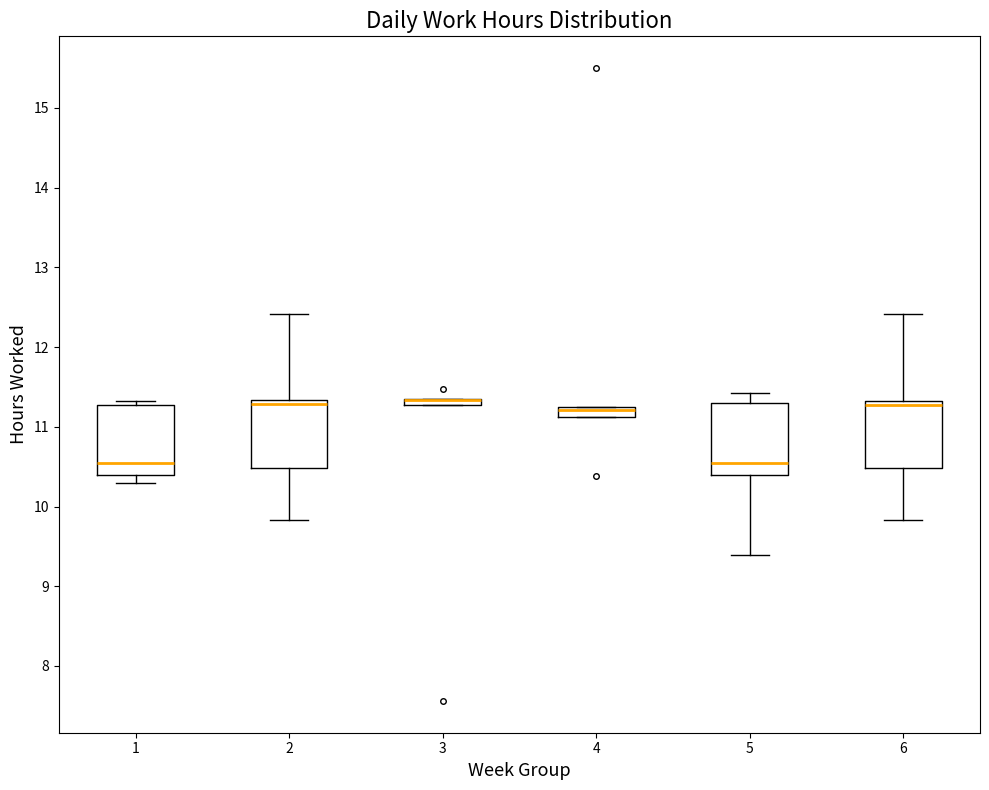

Where does the lower whisker of the box at x = 5 end on the y-axis? The values are not printed on the chart, so give them approximately, as read against the axis.

9.4